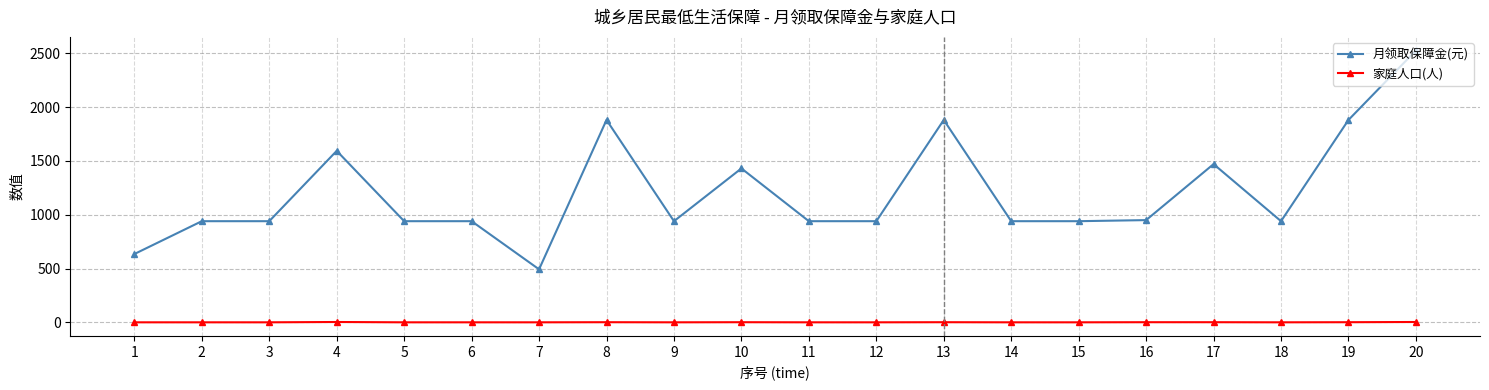

How many data points in 月领取保障金(元) are less than 940?

2